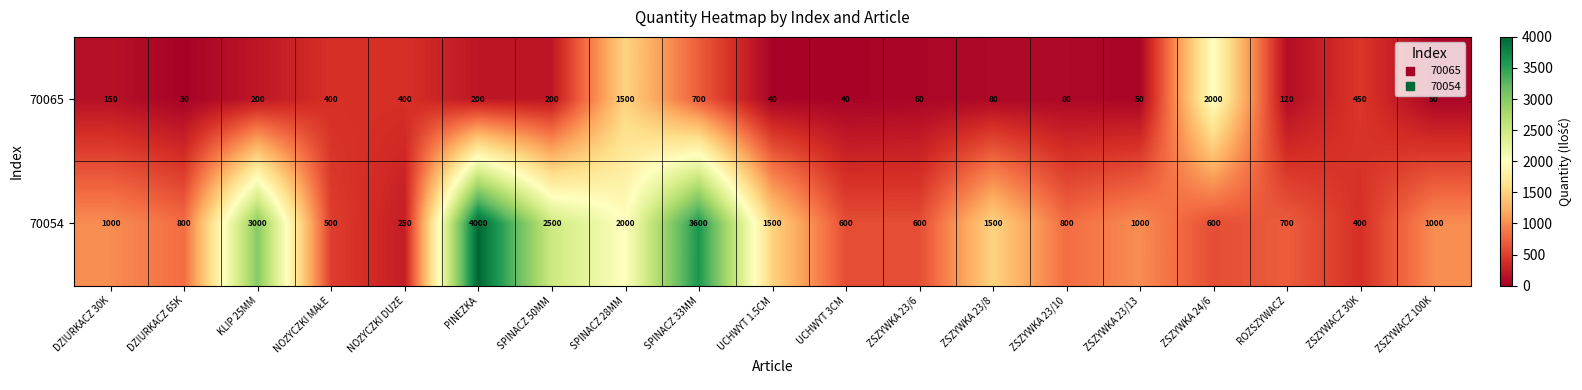

At which category does the chart reach its minimum across all series?

DZIURKACZ 65K